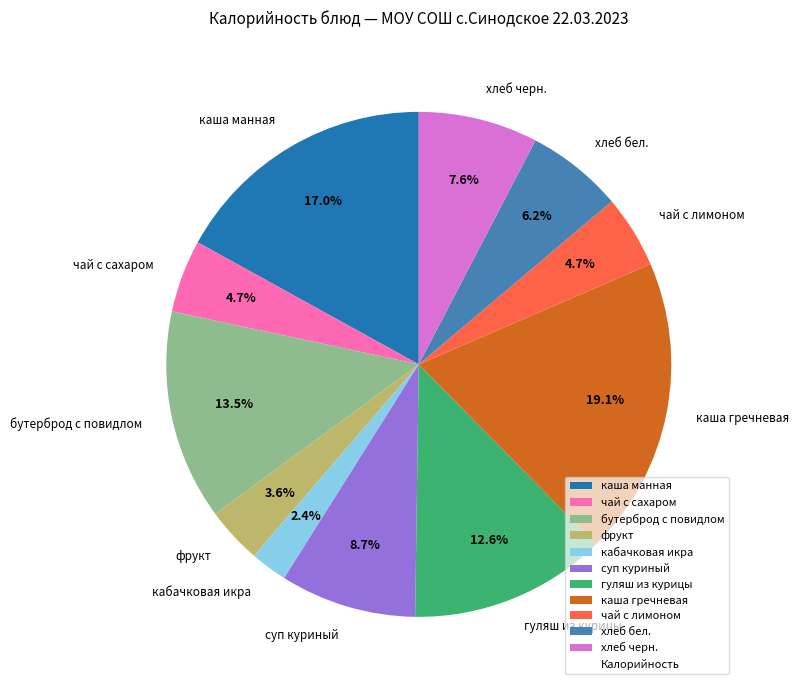

Does хлеб черн. account for over 50% of the chart?

No